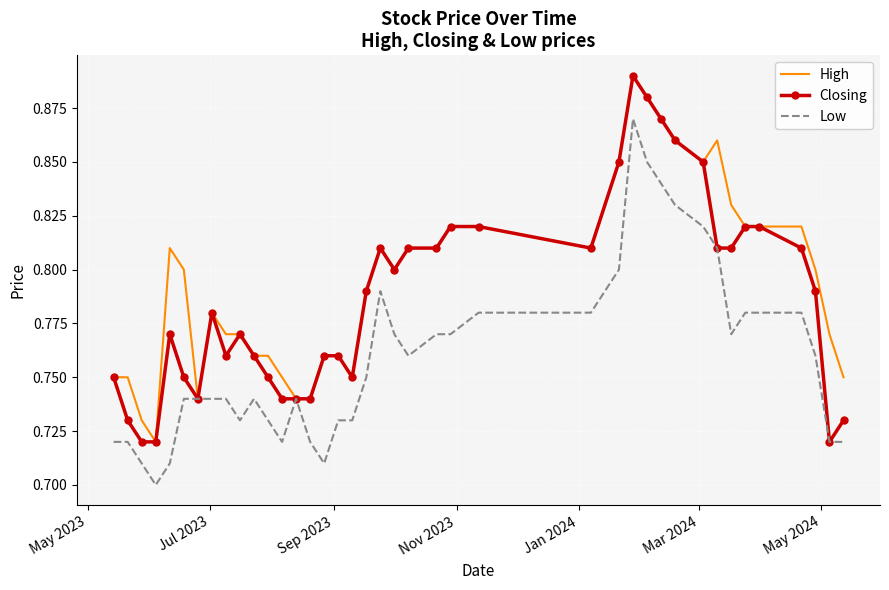

List the series in order of their overall mean, lowest first.

Low, Closing, High